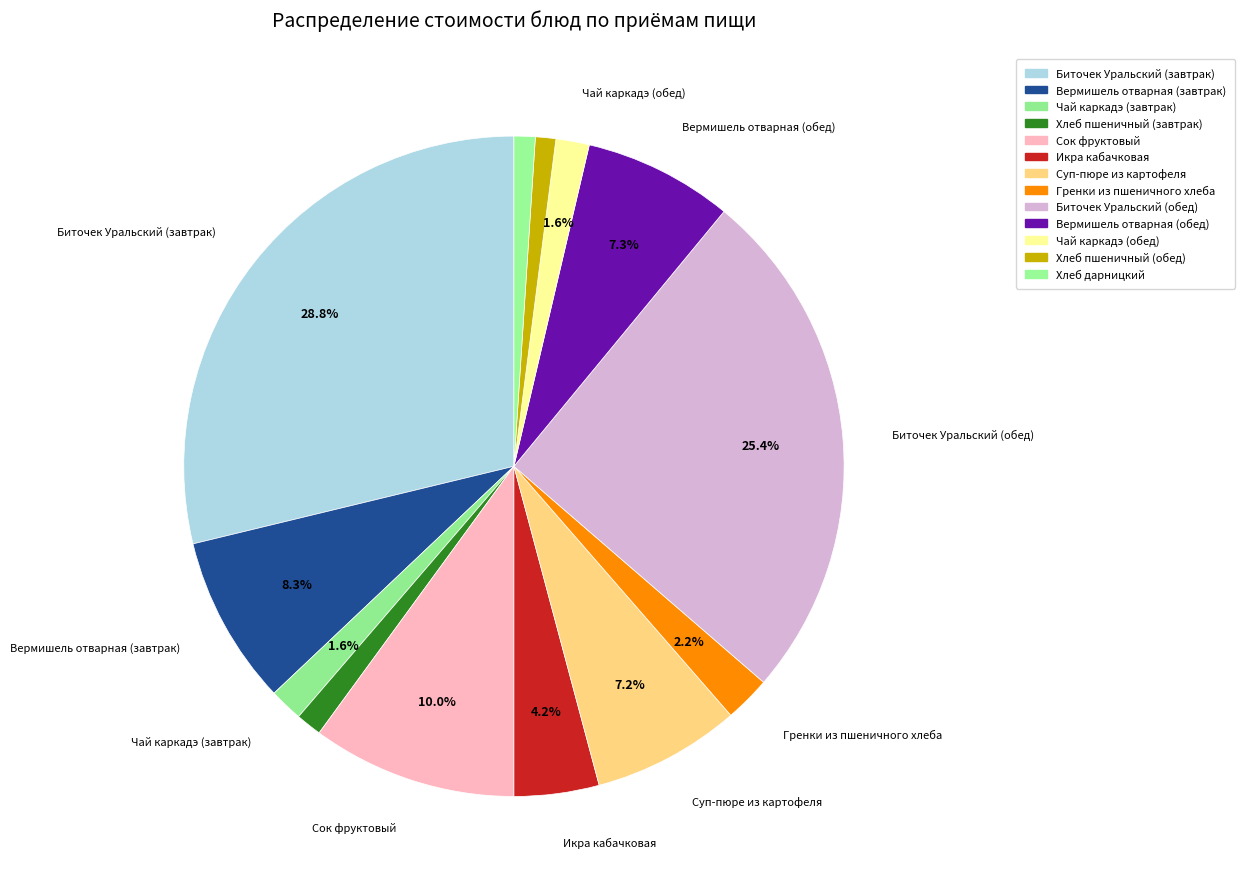

Which category has the smallest portion of the pie?

Хлеб пшеничный (обед)